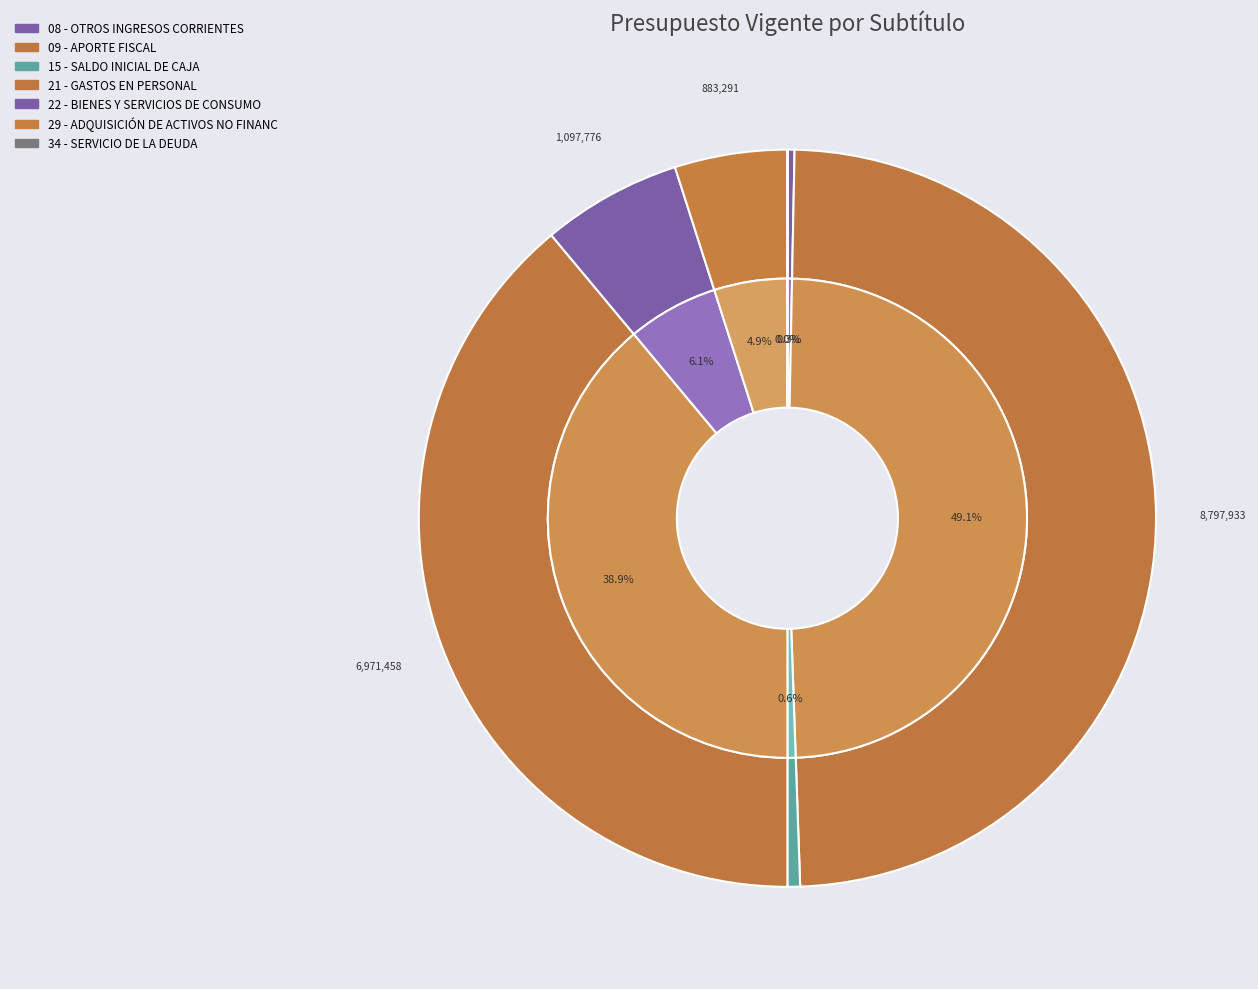

Is there a majority slice in this chart?

No